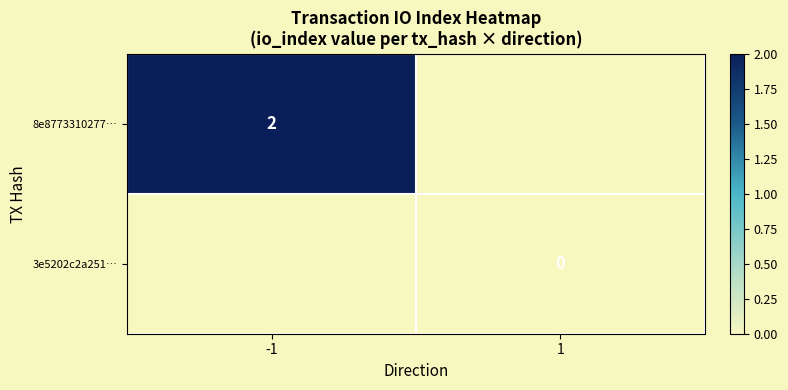

Which label corresponds to the largest value in the chart?

-1